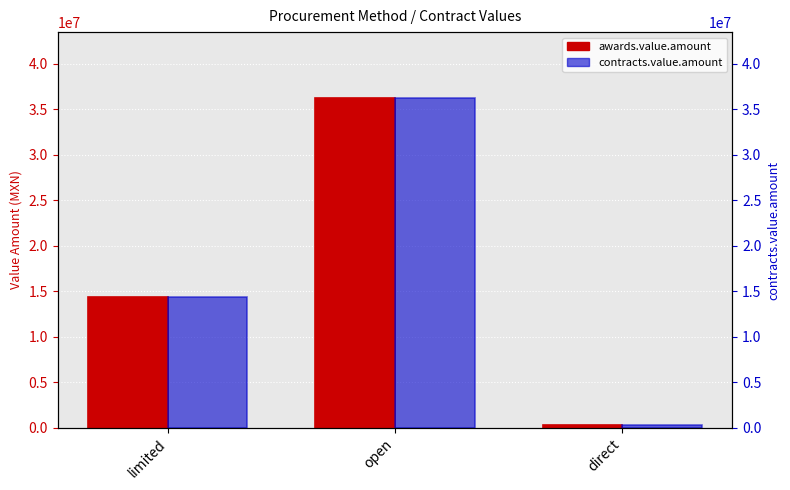

True or false: awards.value.amount has a value of 334670.9 at direct.

True